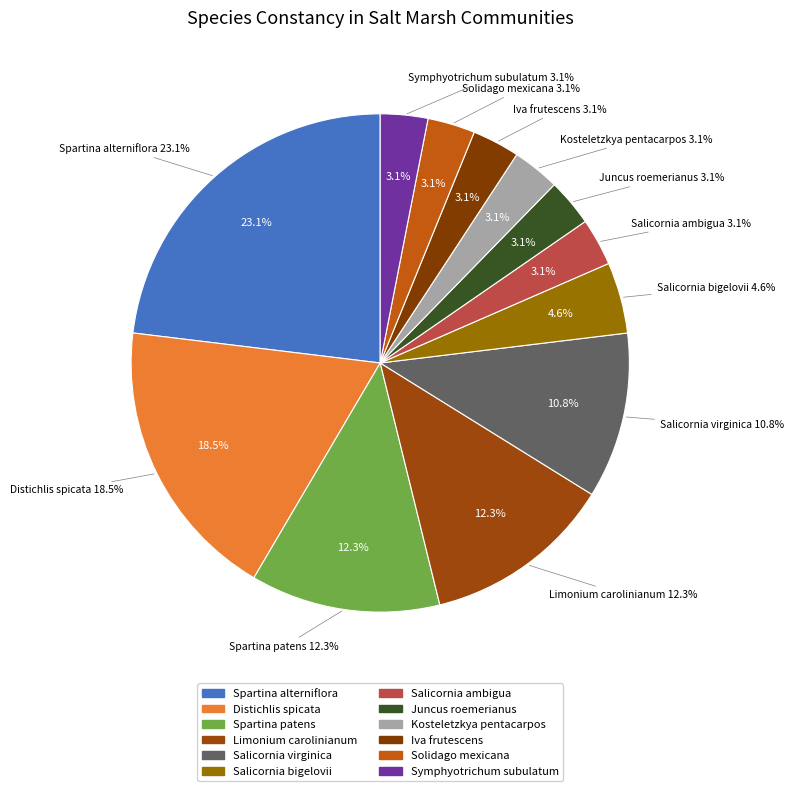

How many segments does this pie chart have?

12